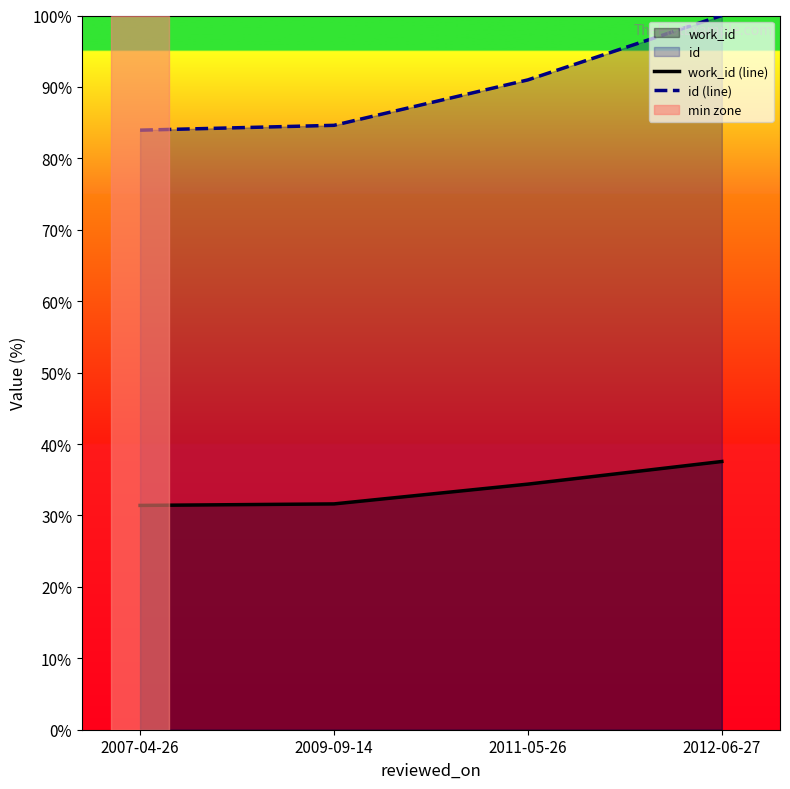

True or false: id (line) has more than 1 points higher than both neighbors.

False